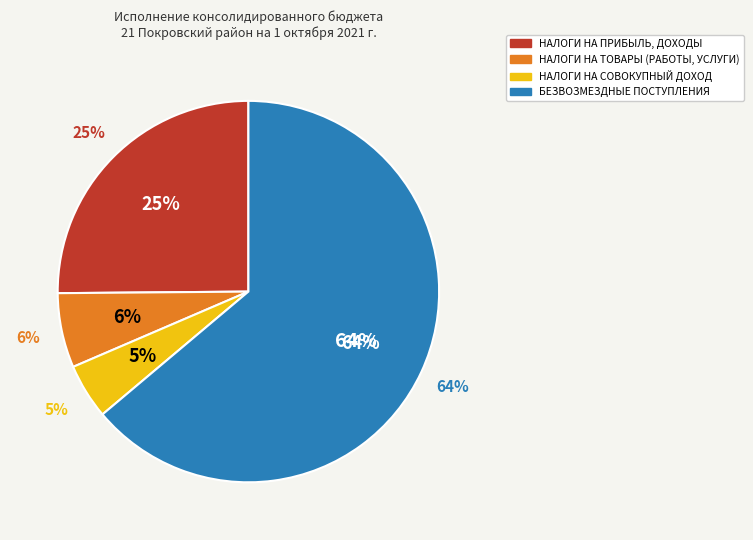

Which slice represents more than half of the pie?

БЕЗВОЗМЕЗДНЫЕ ПОСТУПЛЕНИЯ